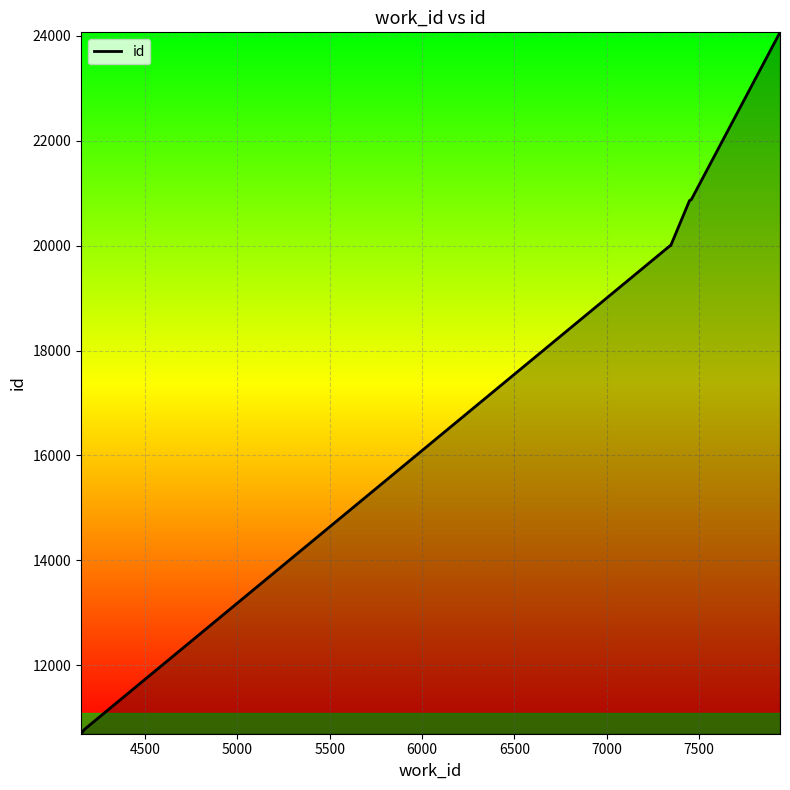

What is the greatest value displayed?

24063